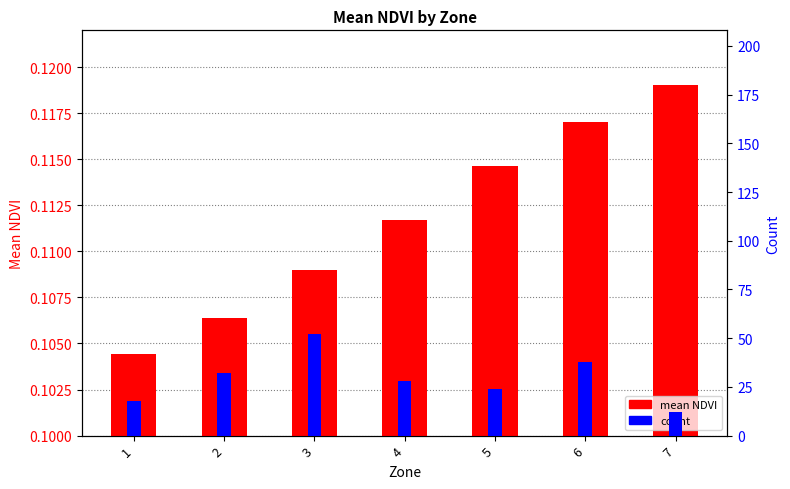

True or false: count has a value of 28.0 at 4.

True